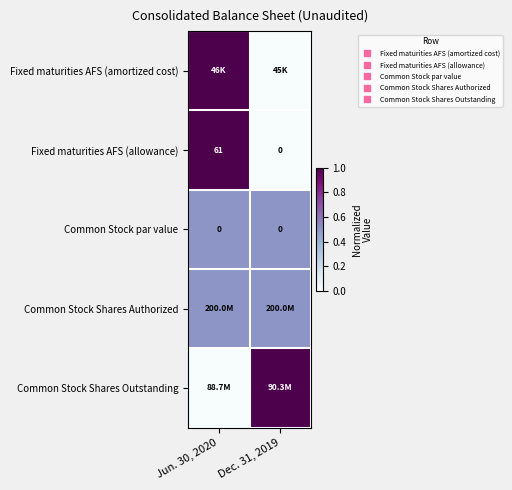

Between Jun. 30, 2020 and Dec. 31, 2019, which is larger?

Jun. 30, 2020